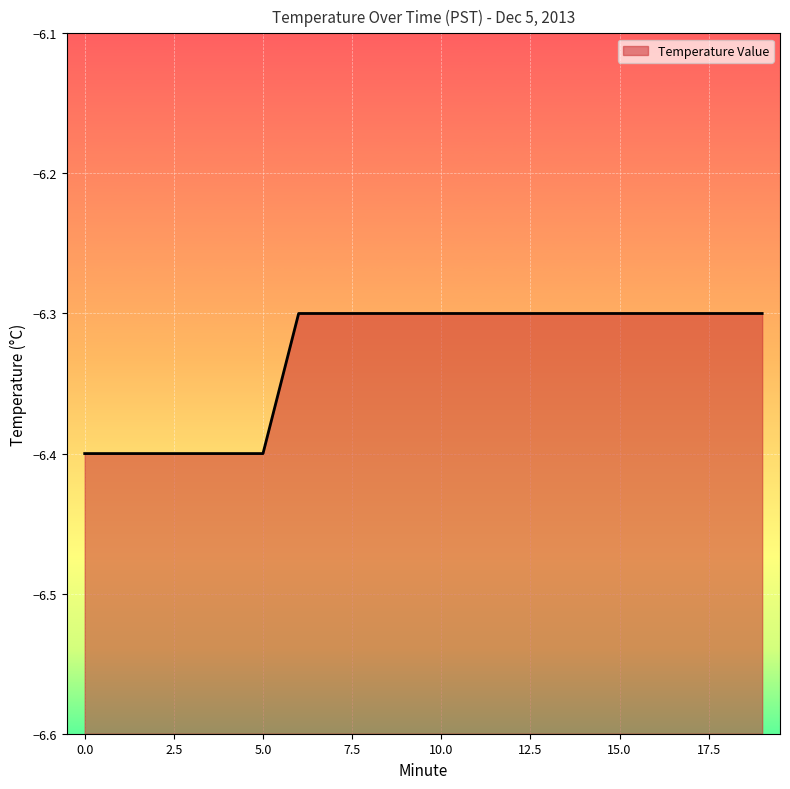

What is the average value?

-6.3